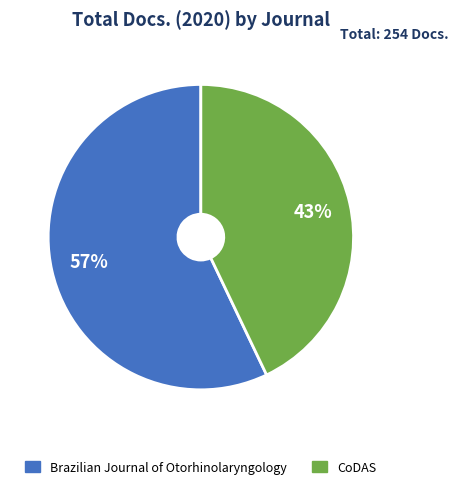

What percentage is the Brazilian Journal of Otorhinolaryngology slice, to the nearest percent?

57%